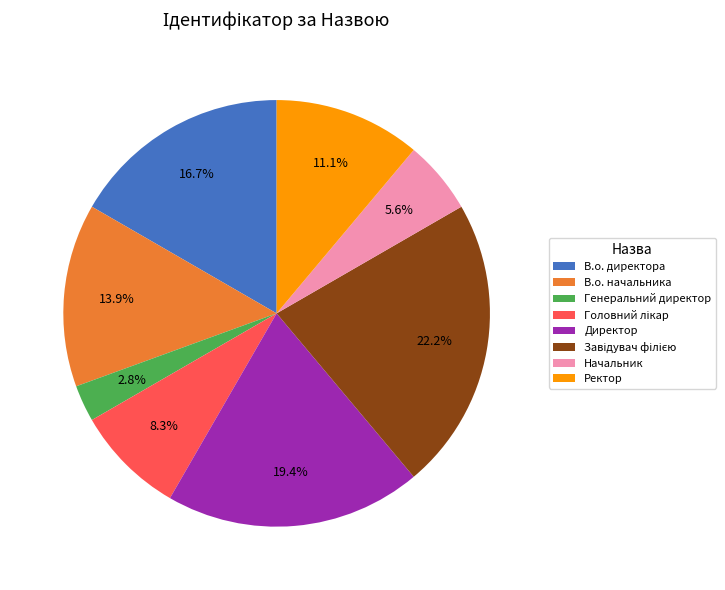

Is it true that В.о. директора is 10% of the pie?

False